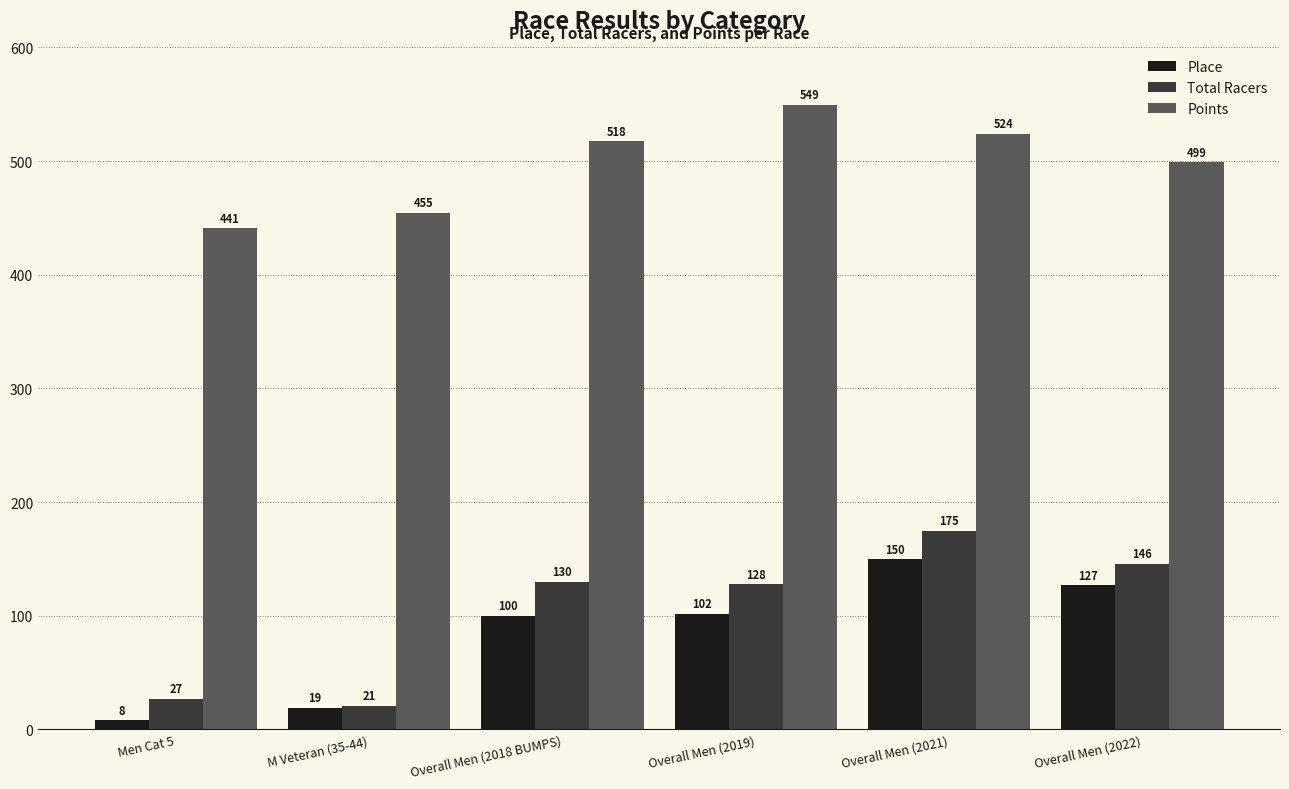

True or false: Total Racers has a value of 146.0 at Overall Men (2022).

True